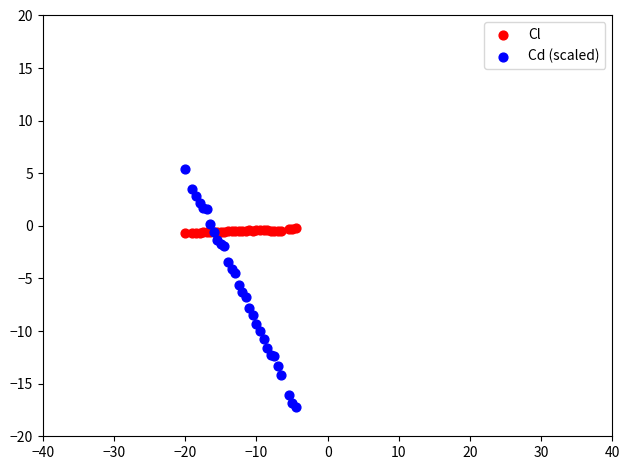

What are all the series names shown in the legend?

Cl, Cd (scaled)